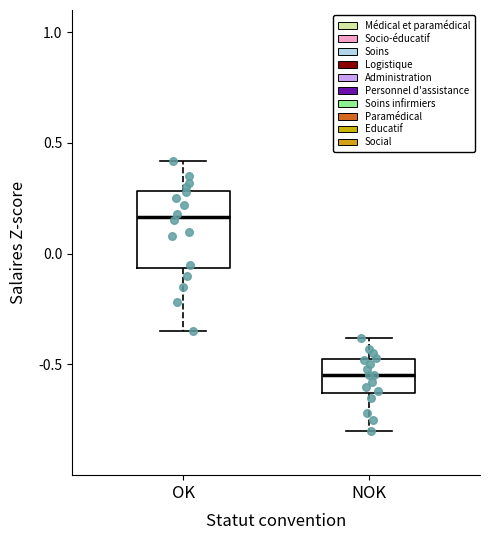

Which box is the tallest, from its lower edge to its upper edge?

OK